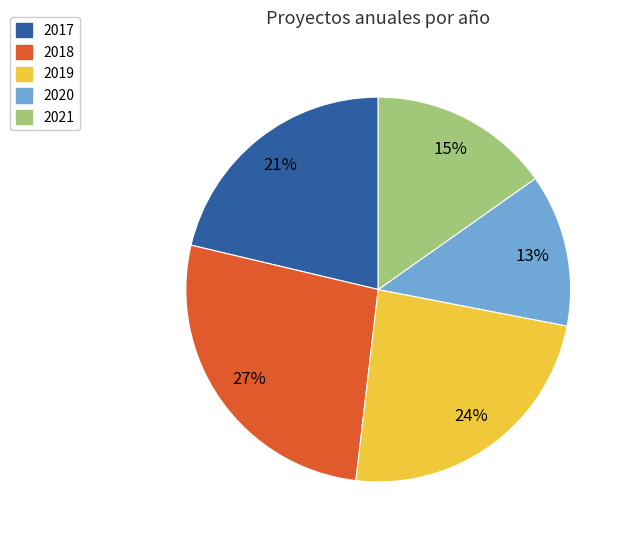

Do 2018 and 2019 together represent more than half of the pie?

Yes